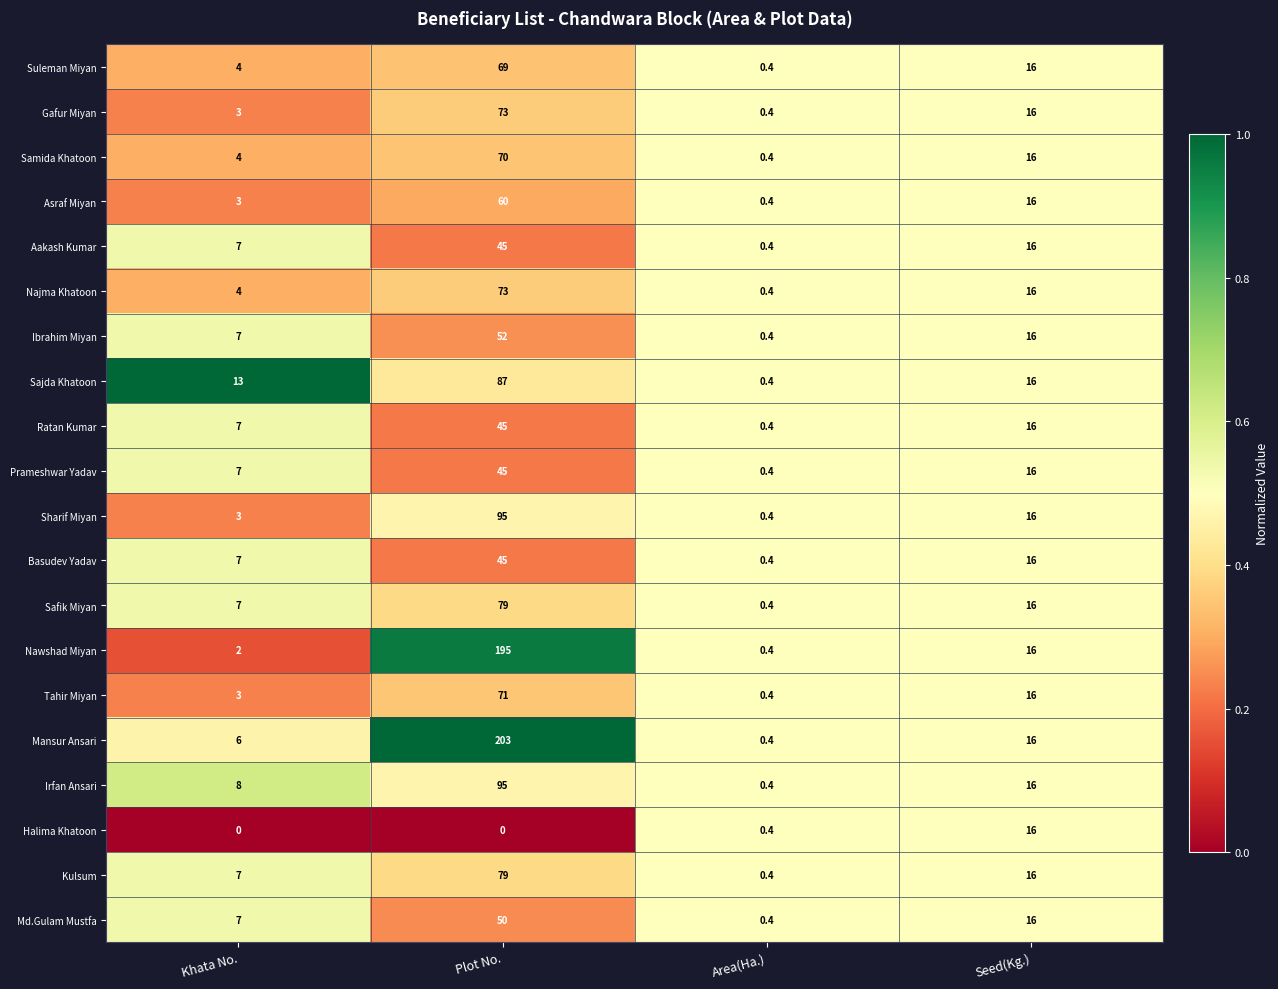

What is the lowest value of the Md.Gulam Mustfa series?

0.4